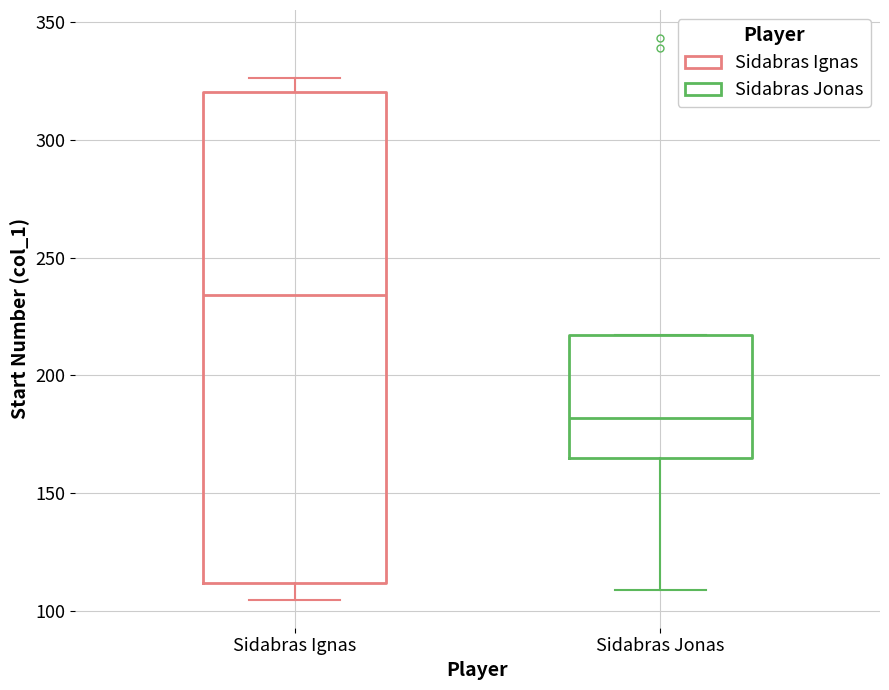

Reading left to right, transcribe this box plot: for each box, give where its median line is, the range the box spans, and where its two whiskers end, as read against the y-axis. The values are not printed on the chart, so give them approximately, as read against the axis.

Sidabras Ignas: median 235, box 110 to 320, whiskers 105 to 325
Sidabras Jonas: median 180, box 165 to 215, whiskers 110 to 215